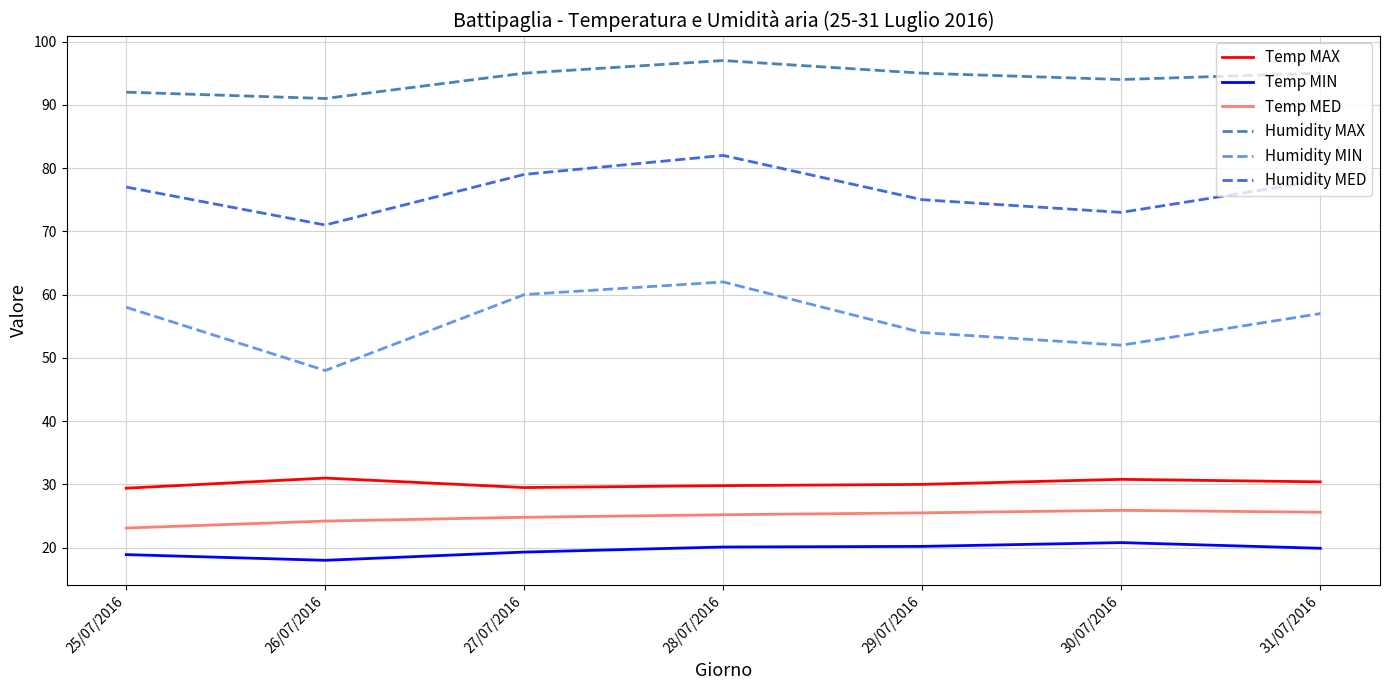

Does the chart display data point markers on the line(s)?

No